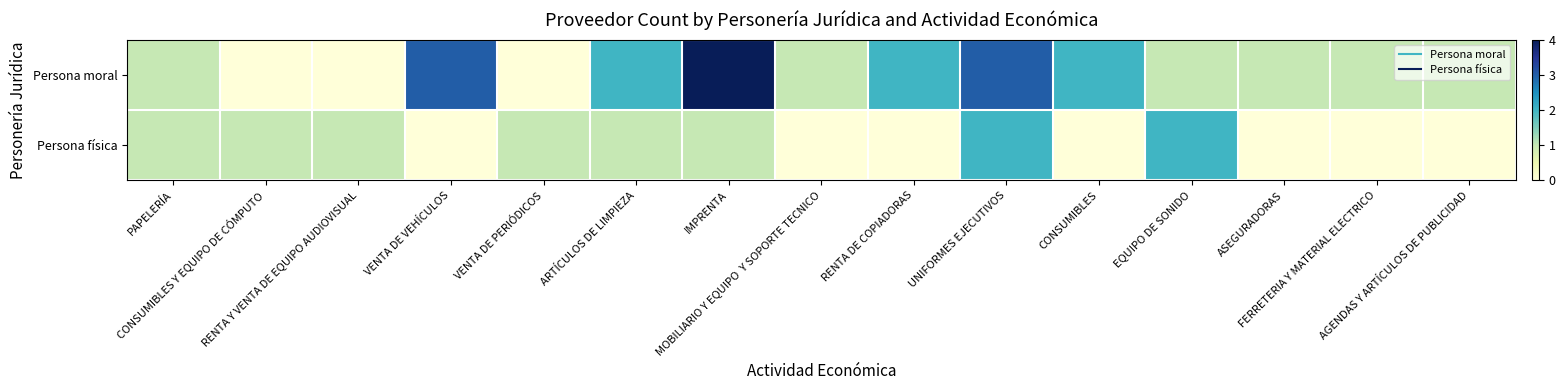

What is the maximum value shown in the chart?

4